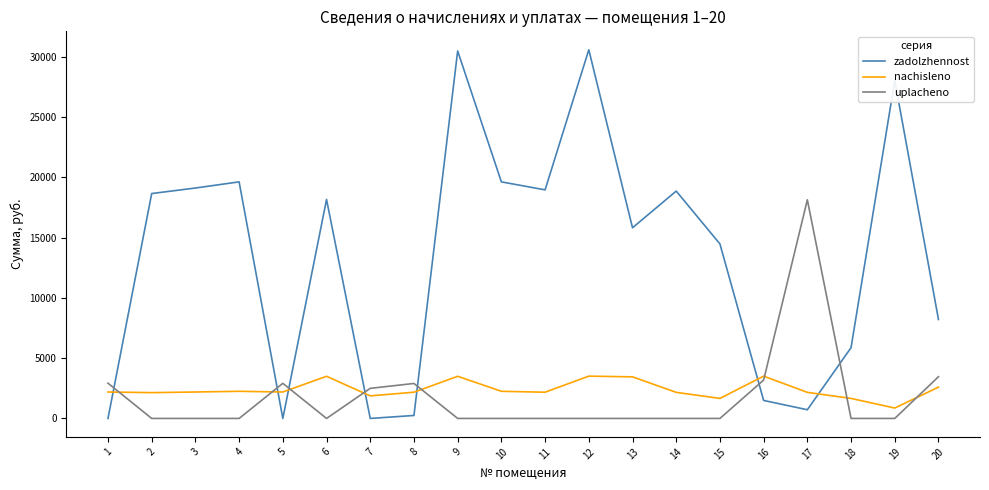

What is the maximum value for zadolzhennost?

30592.8